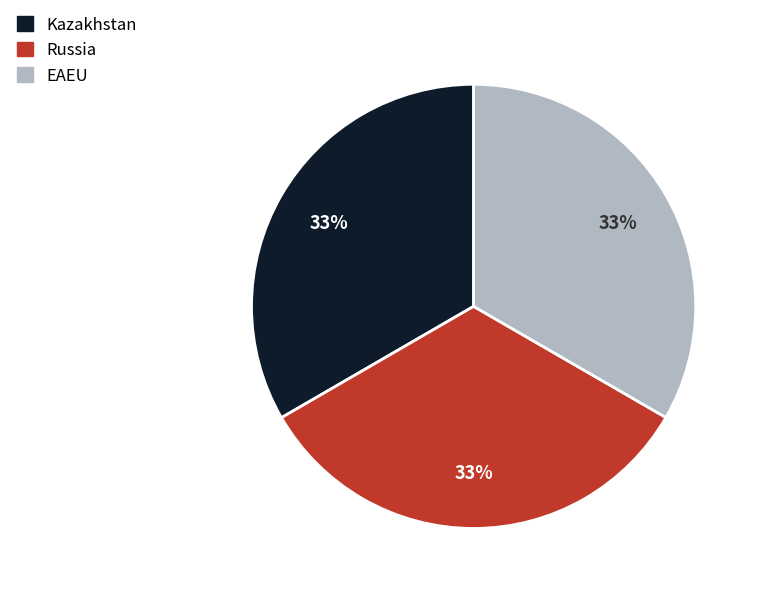

The EAEU slice represents 33% of the pie. True or false?

True